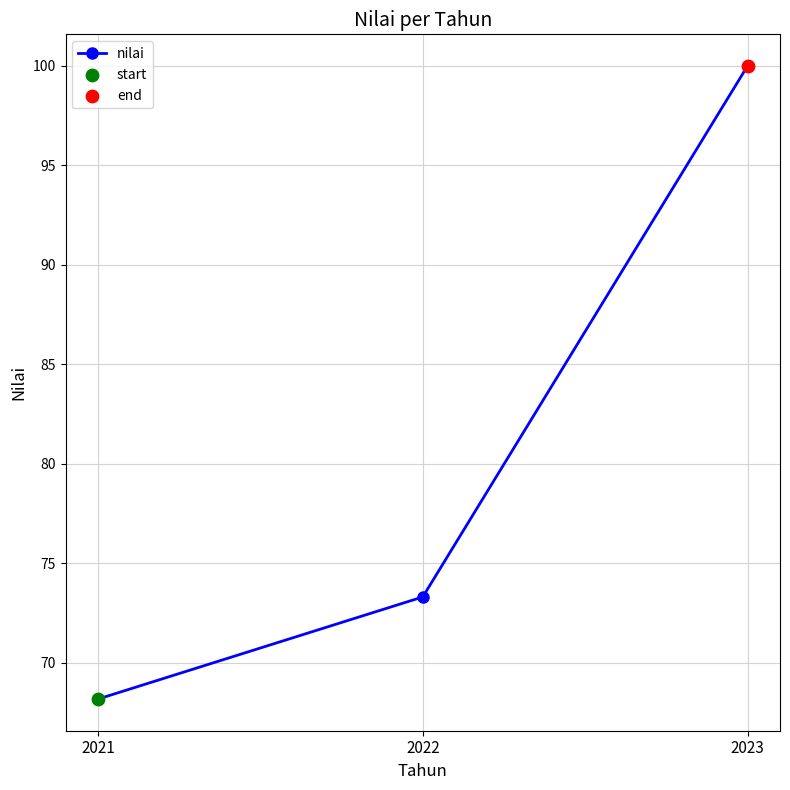

Approximately how many times larger is the value at 2022 compared to 2021?

1.1